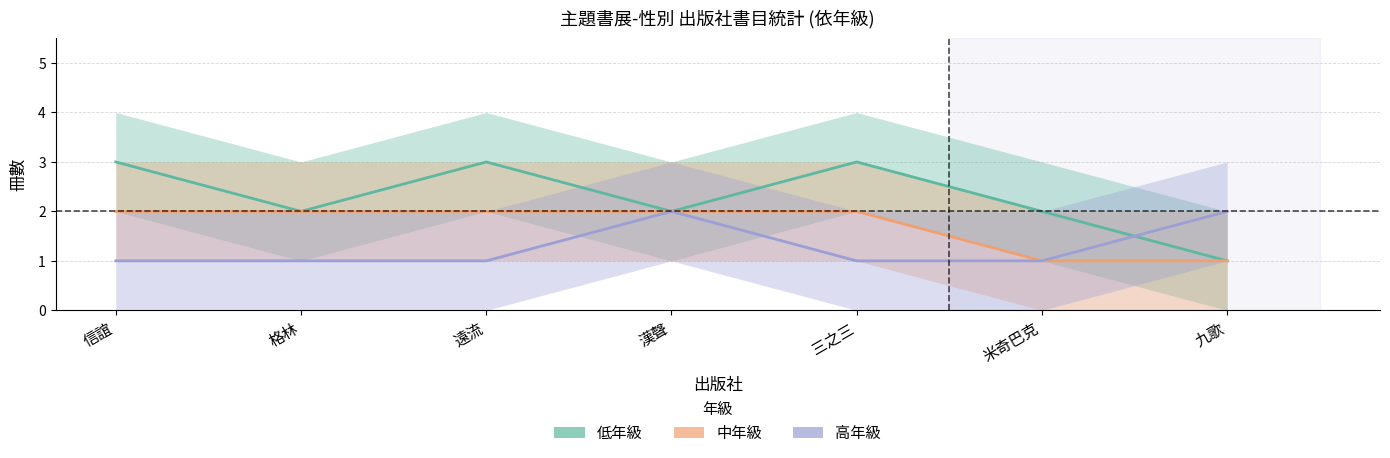

Reading right to left, transcribe all the data shown in this chart.

低: 1	2	3	2	3	2	3
中: 1	1	2	2	2	2	2
高: 2	1	1	2	1	1	1